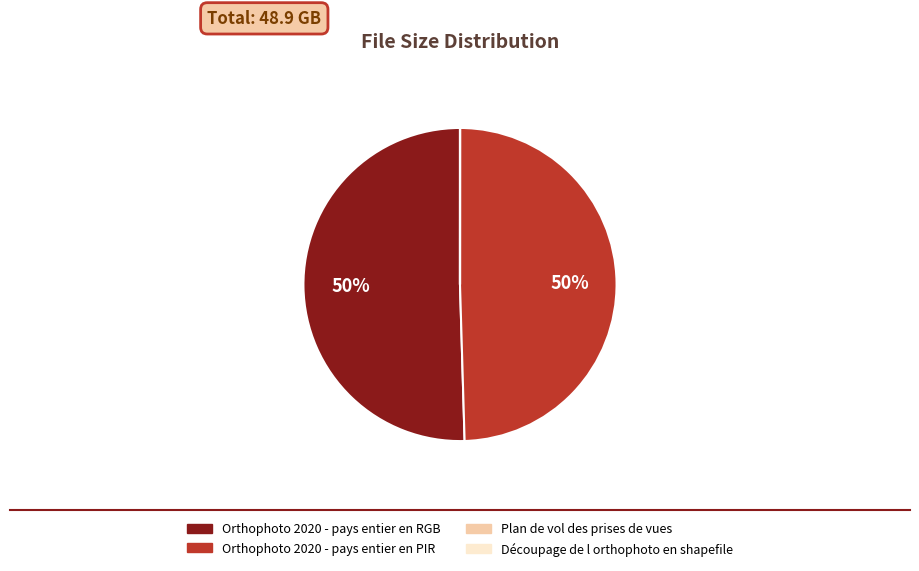

Which slice represents more than half of the pie?

Orthophoto 2020 - pays entier en RGB